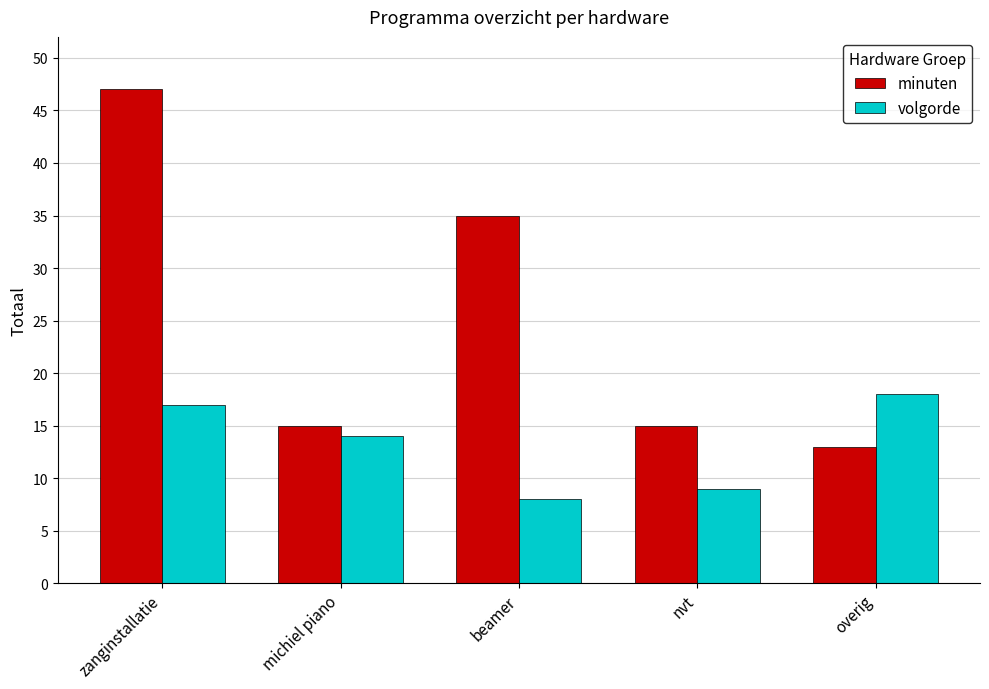

The volgorde series shows 7 at michiel piano. True or false?

False